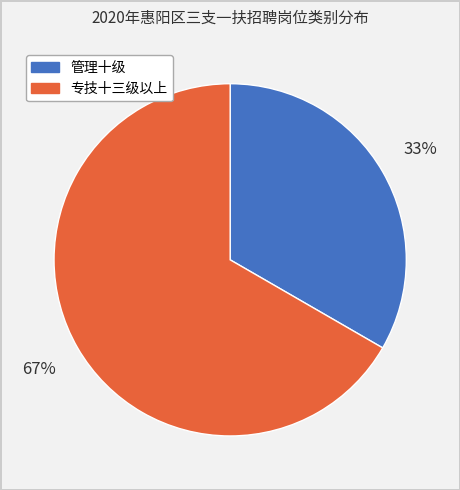

Which slice represents more than half of the pie?

专技十三级以上